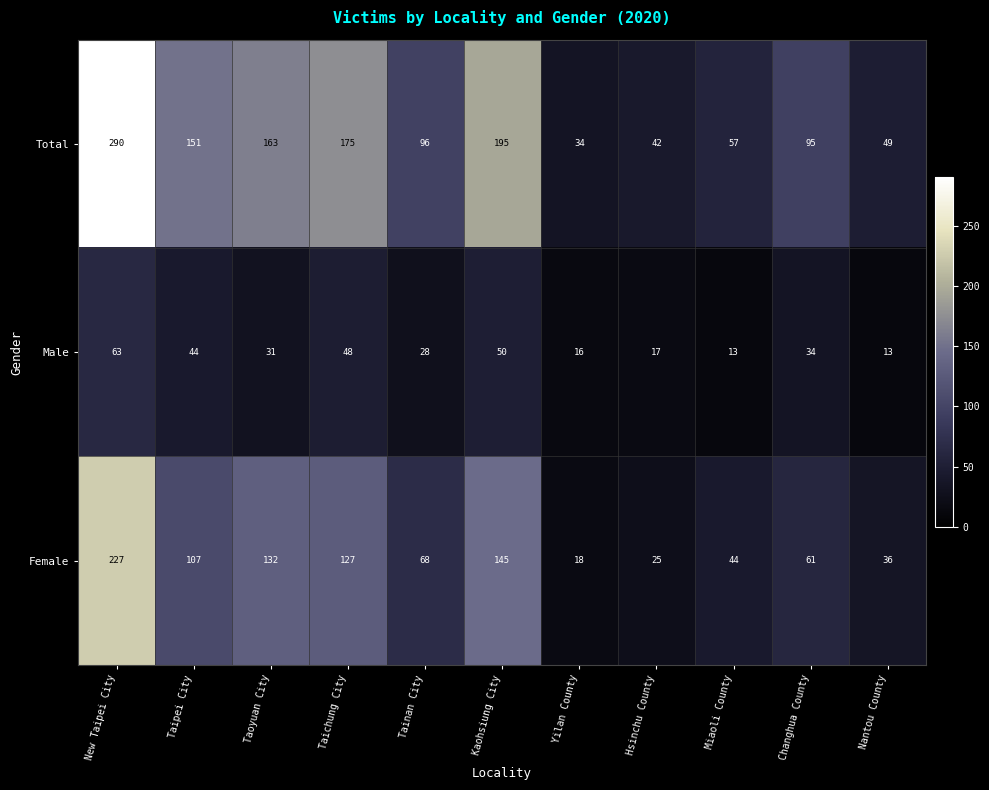

What is the total value across all series at New Taipei City?

580